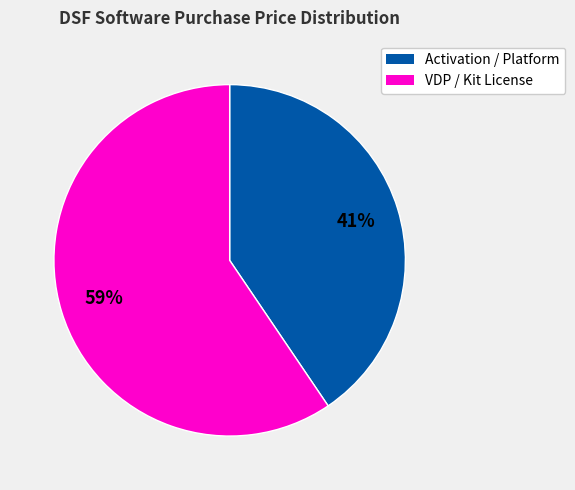

To the nearest percent, what is the average slice percentage?

50%